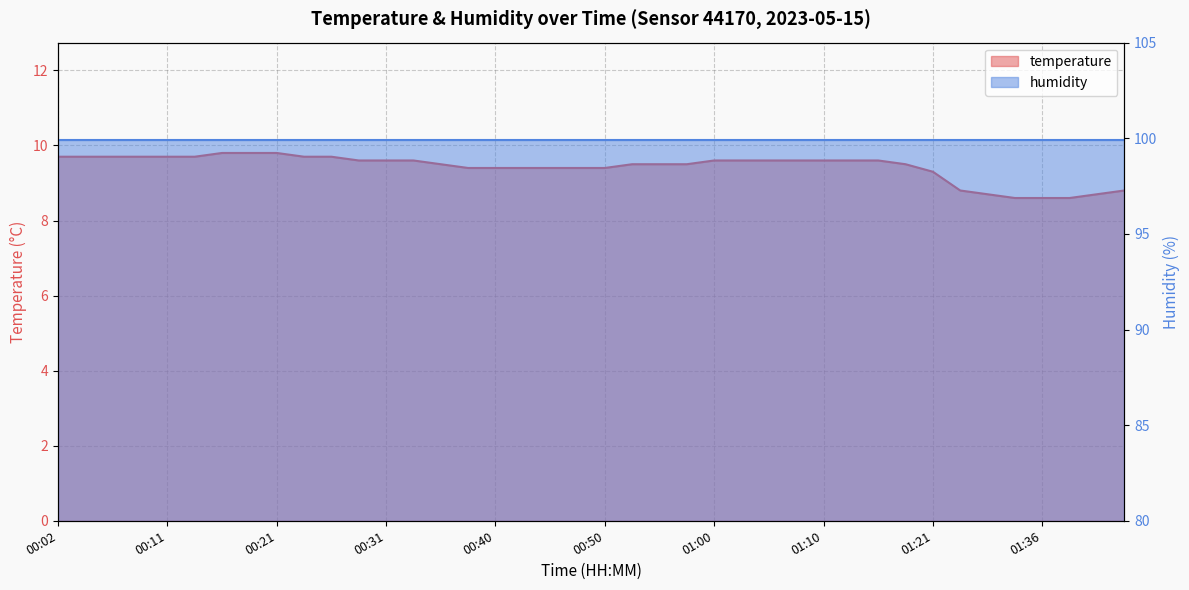

Which category has the lowest value across all series?

01:33